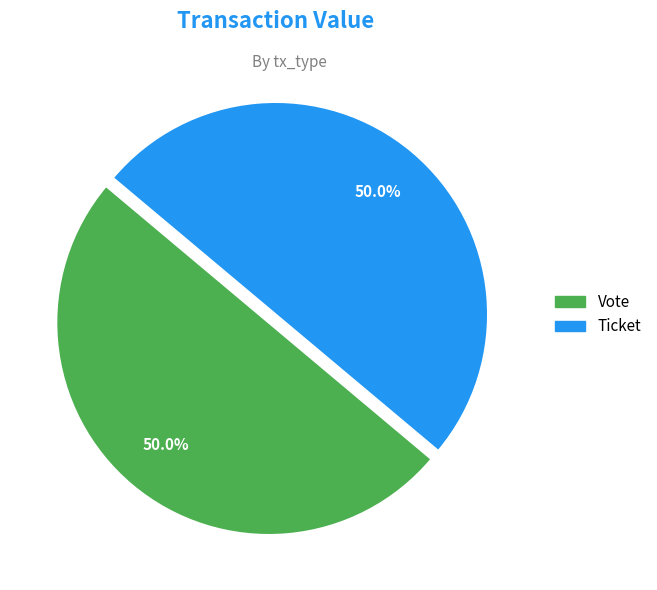

Rank the categories by value from highest to lowest.

Vote (io_index=1), Ticket (io_index=0)